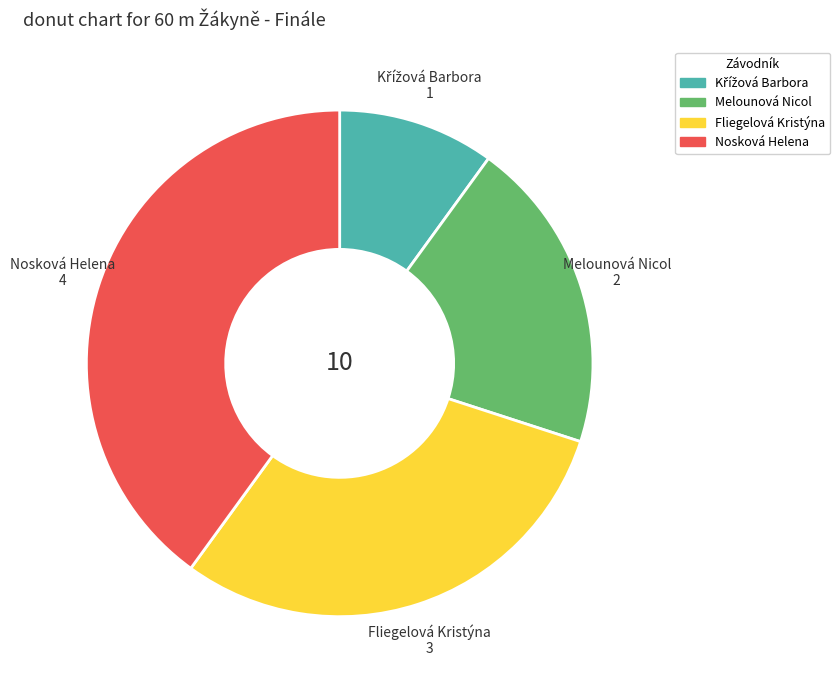

Is it true that Fliegelová Kristýna is 18% of the pie?

False